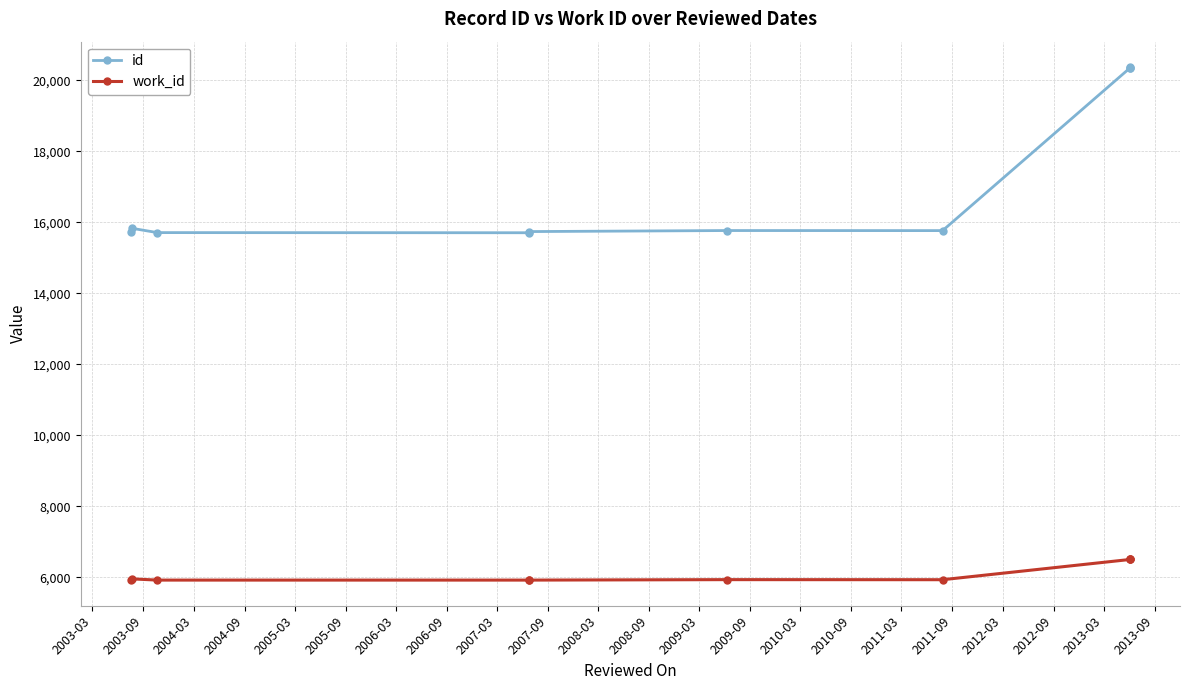

Rank the series by their average value, from lowest to highest.

work_id, id